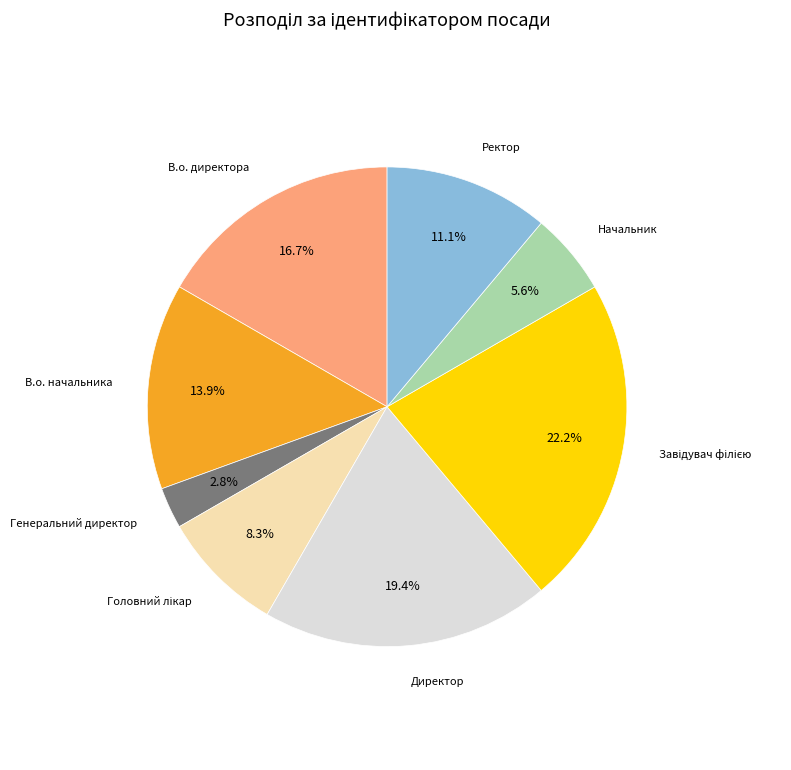

Is the sum of В.о. начальника and В.о. директора greater than half?

No